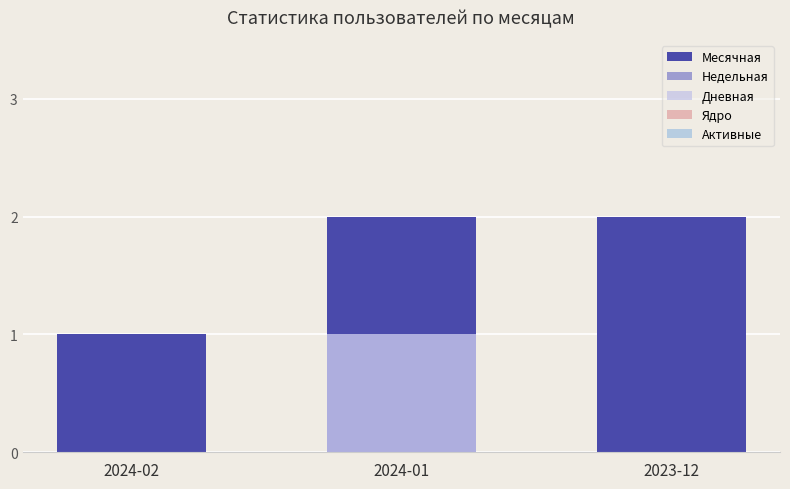

Which category has the highest value across all series?

2024-01